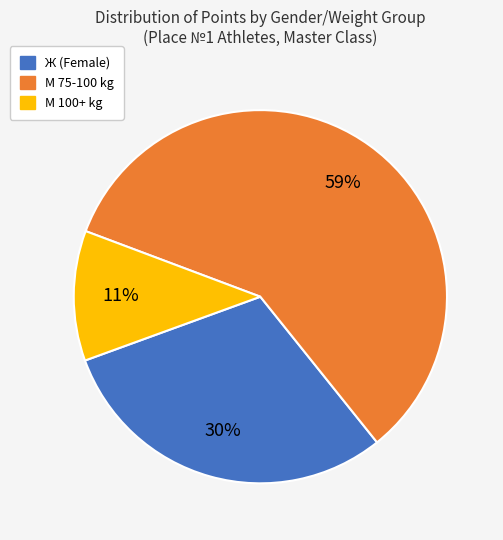

Is there a majority slice in this chart?

Yes